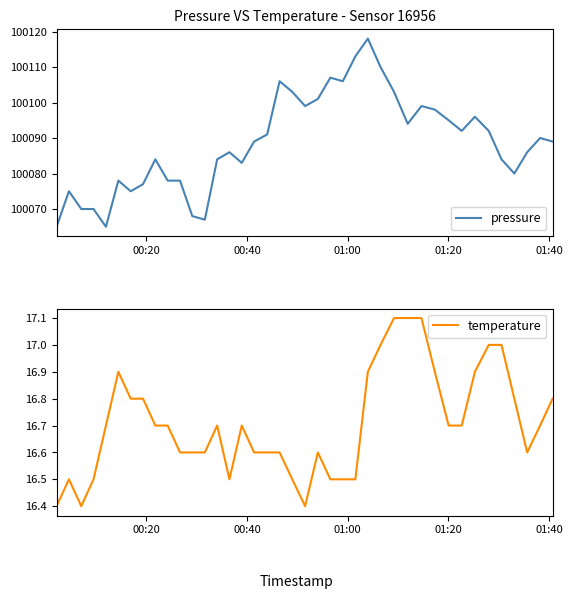

How many interior local peaks does the temperature series have?

5